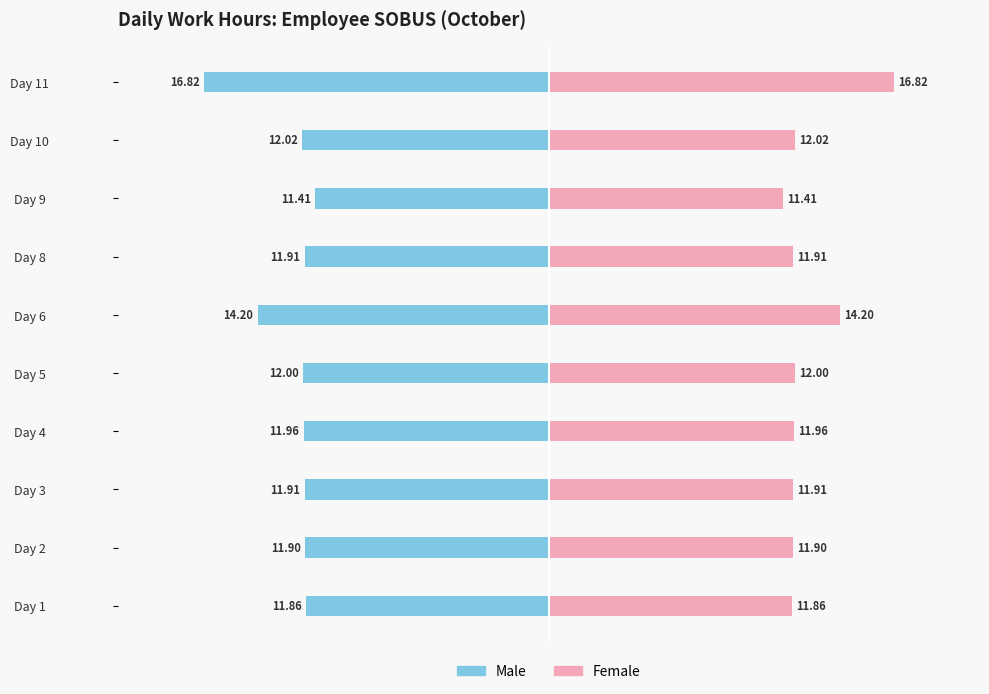

What is the minimum value for Male?

-16.8